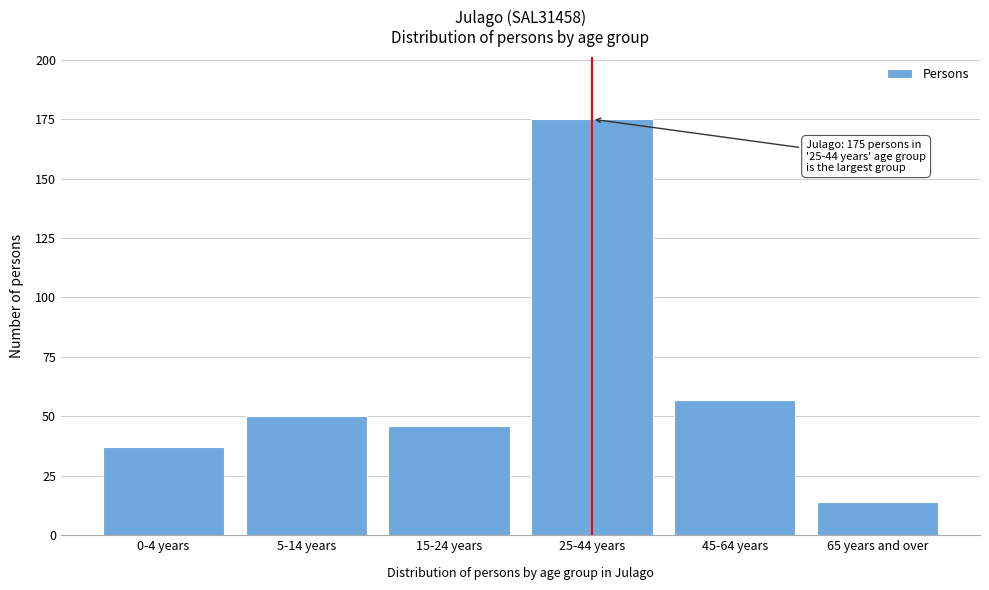

Reading left to right, what are all the values shown in this chart?

0-4 years=37	5-14 years=50	15-24 years=46	25-44 years=175	45-64 years=57	65 years and over=14